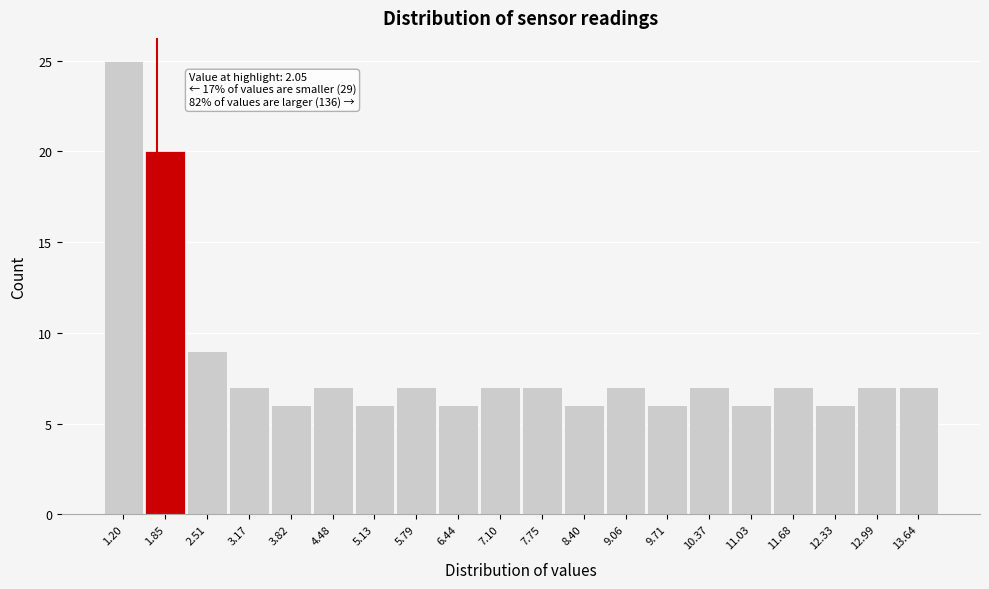

Reading right to left, extract all data points from this chart.

13.64=7	12.99=7	12.33=6	11.68=7	11.03=6	10.37=7	9.71=6	9.06=7	8.40=6	7.75=7	7.10=7	6.44=6	5.79=7	5.13=6	4.48=7	3.82=6	3.17=7	2.51=9	1.85=20	1.20=25